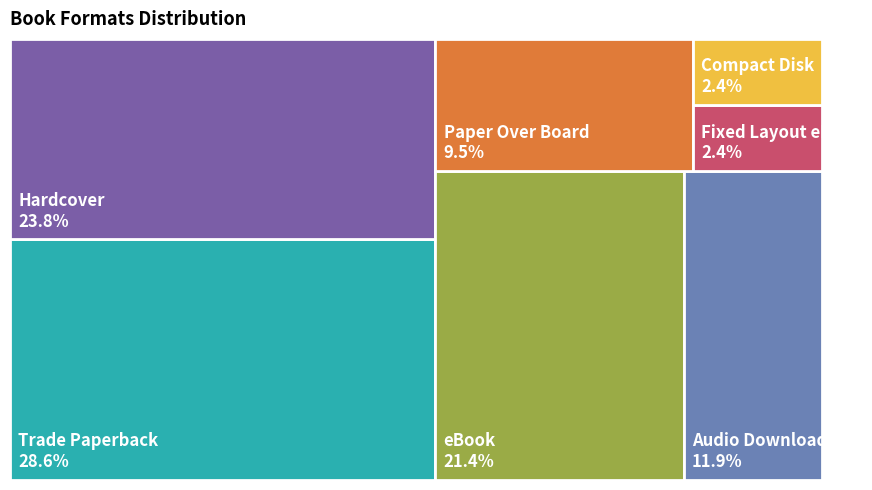

The eBook slice represents 10% of the pie. True or false?

False